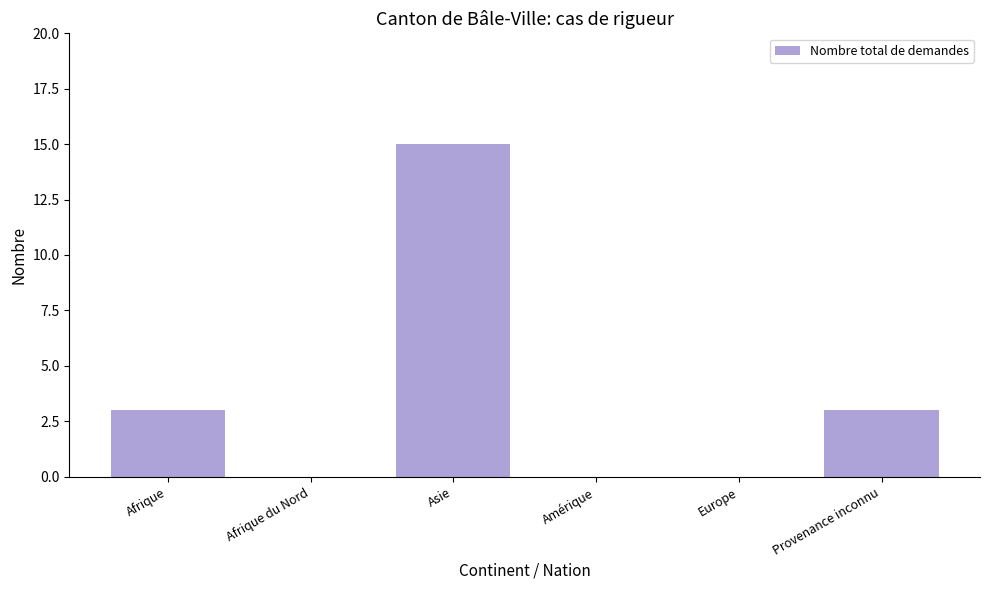

What is the sum of the values at Provenance inconnu and Amérique?

3